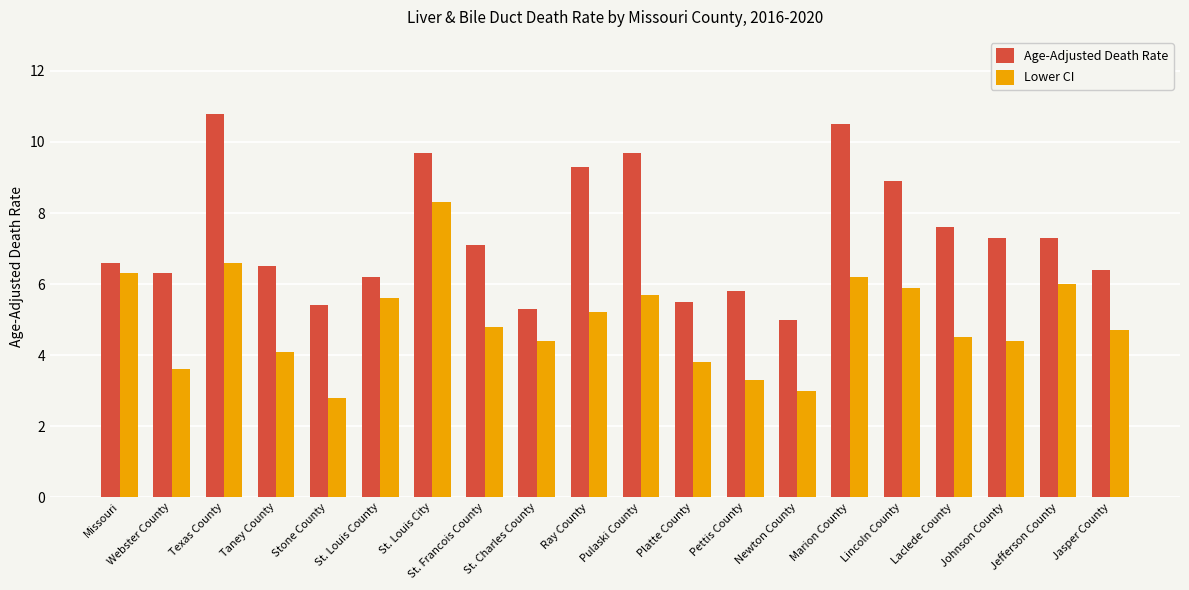

What is the maximum value for Age-Adjusted Death Rate?

10.8